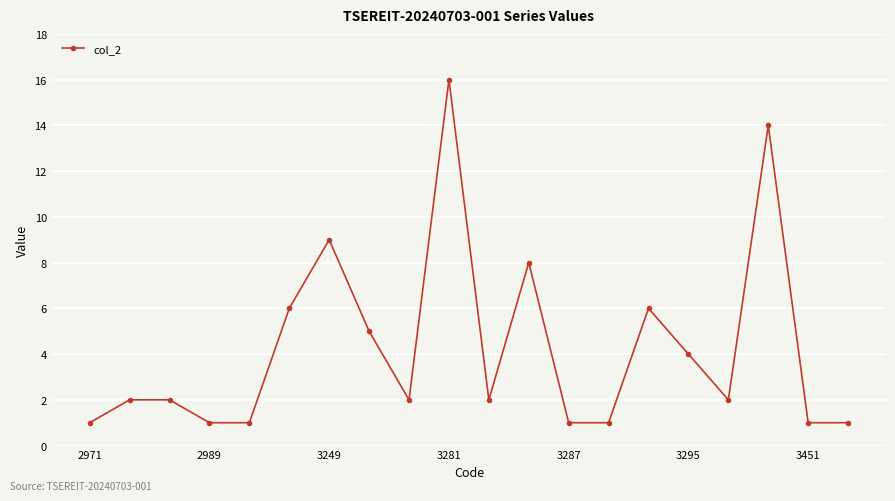

What is the difference between the second highest and minimum values?

13